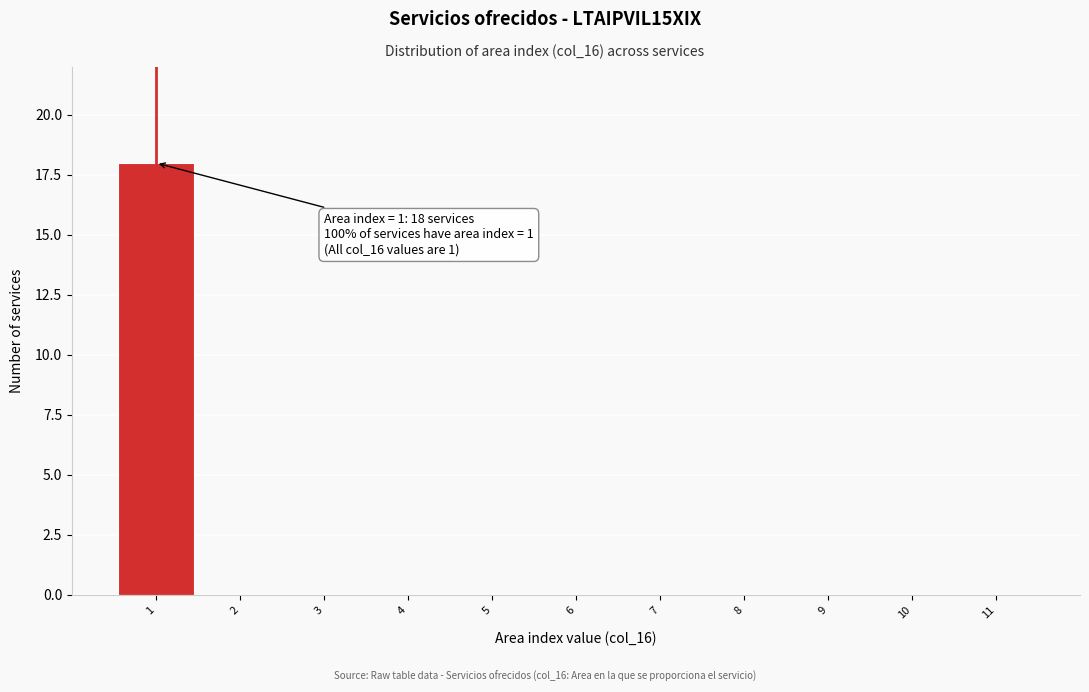

Reading left to right, transcribe all the data shown in this chart.

1=18	2=0	3=0	4=0	5=0	6=0	7=0	8=0	9=0	10=0	11=0